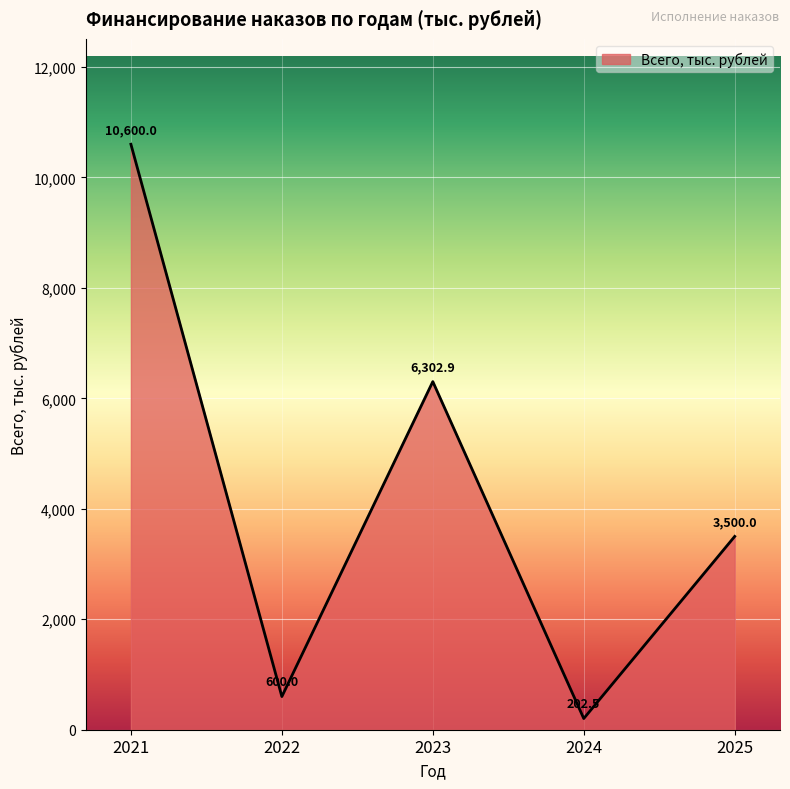

Which category has the highest value across all series?

2021